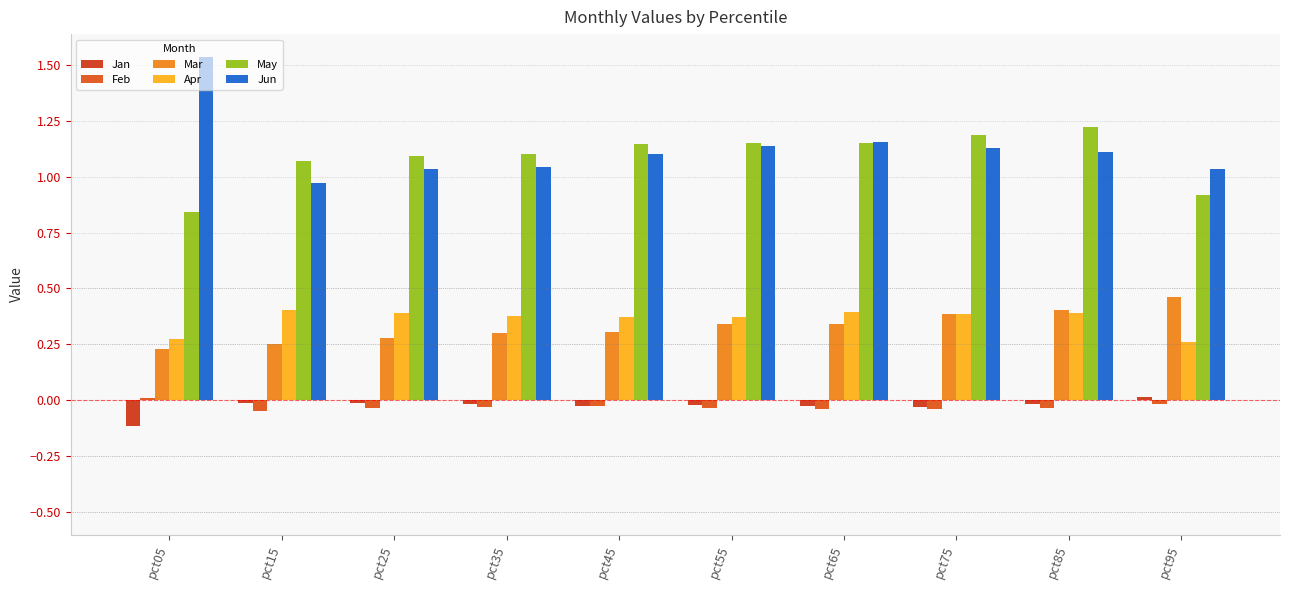

Which label corresponds to the smallest value in the chart?

pct05